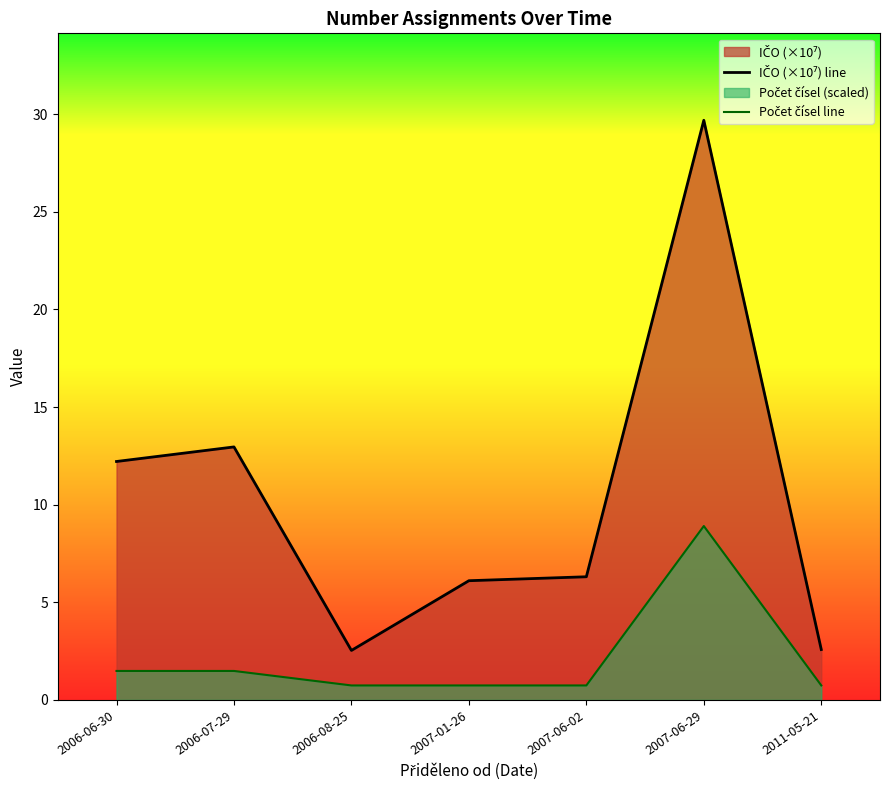

How many data points does each series have?

7